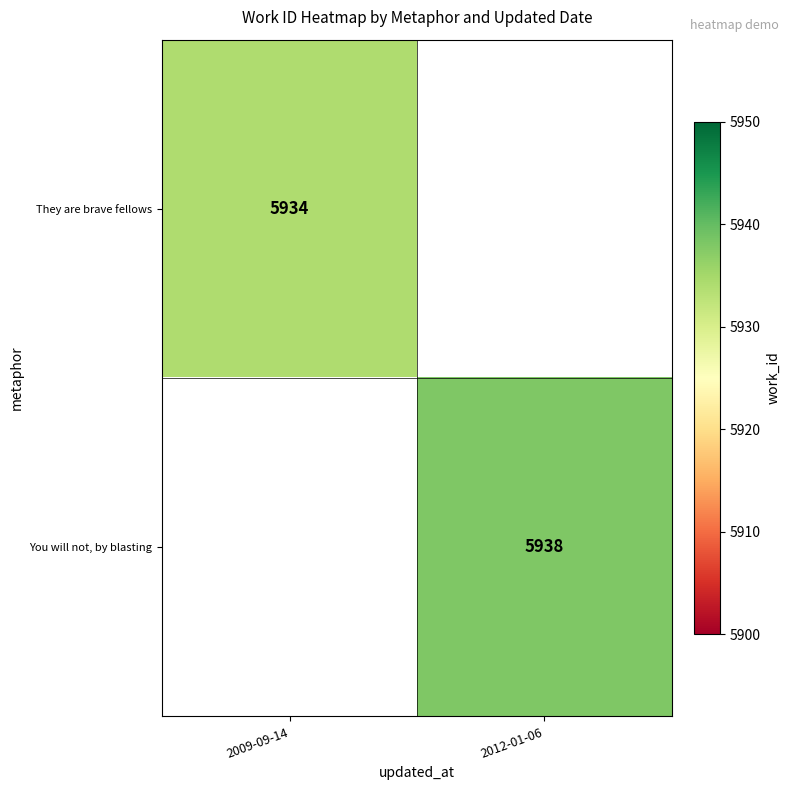

Which series has the largest range (max minus min)?

They are brave fellows